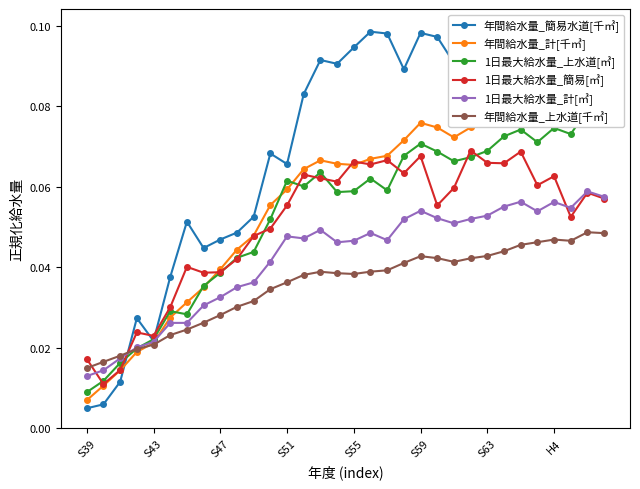

What is the value of the 1日最大給水量_上水道[㎥] point at the 31st from the left?

0.1